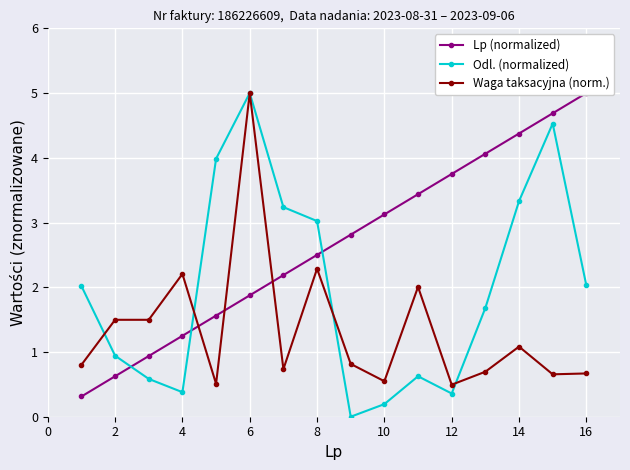

The value of Waga taksacyjna (norm.) at 4 is 1.1. True or false?

False